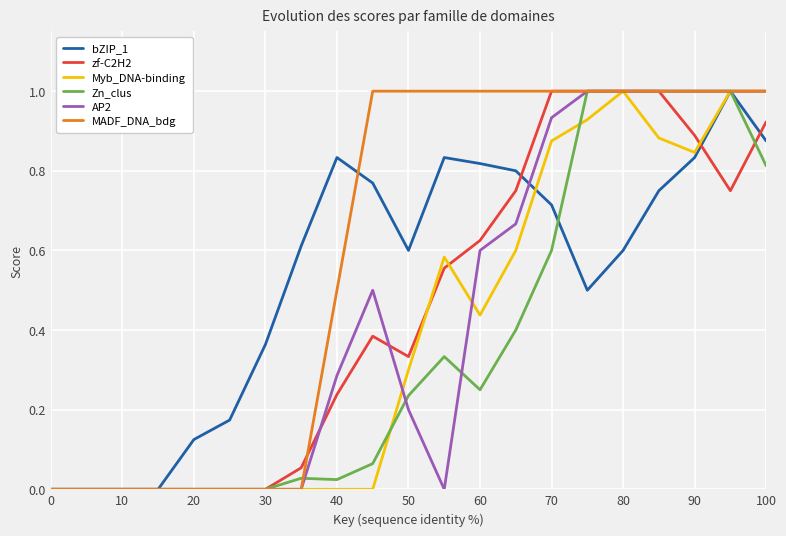

Which series has the largest total across all categories?

MADF_DNA_bdg